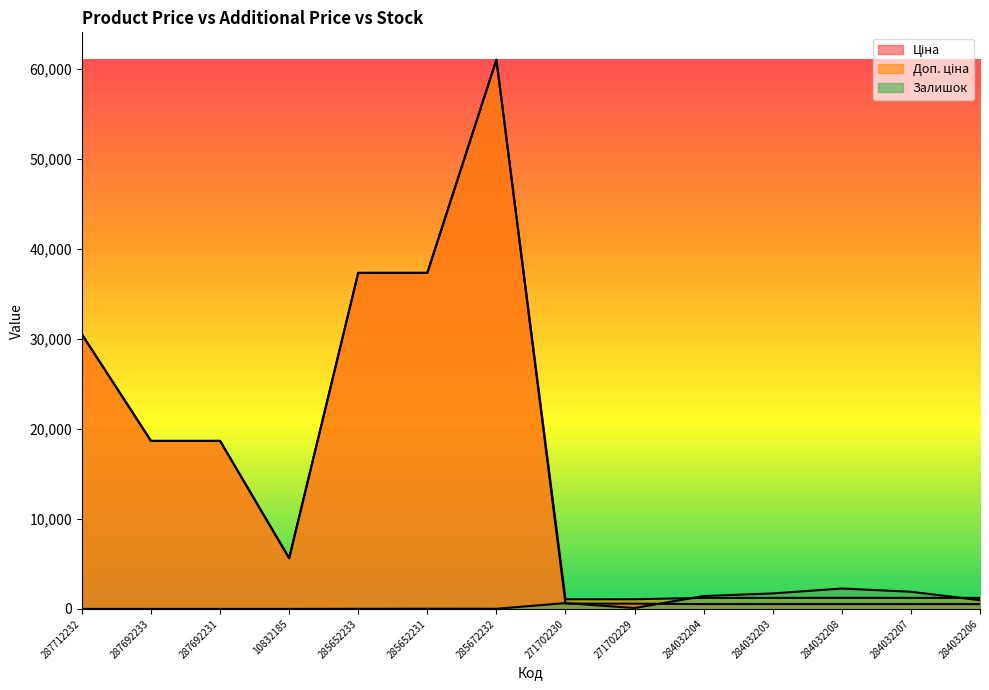

Is the value of Залишок at 284032206 greater than the value of Ціна at 284032204?

Yes